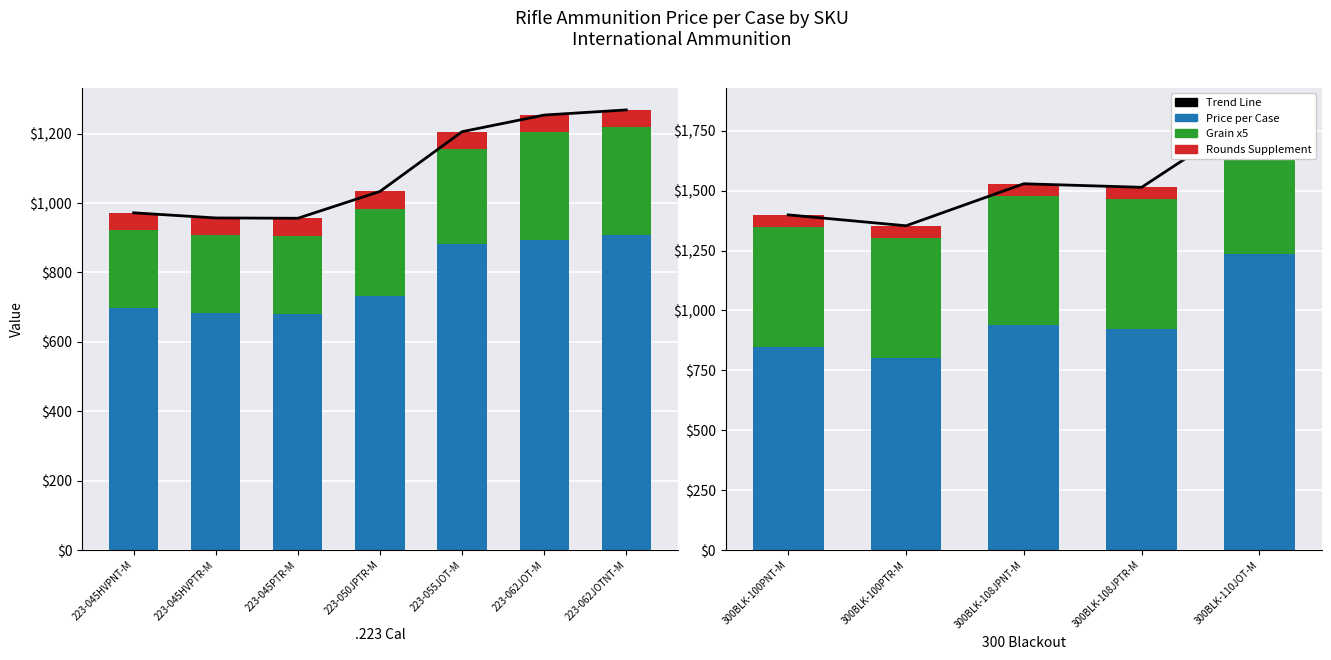

Is the value of Grain at 223-055JOT-M greater than the value of Rounds per Case at 223-045HVPTR-M?

No